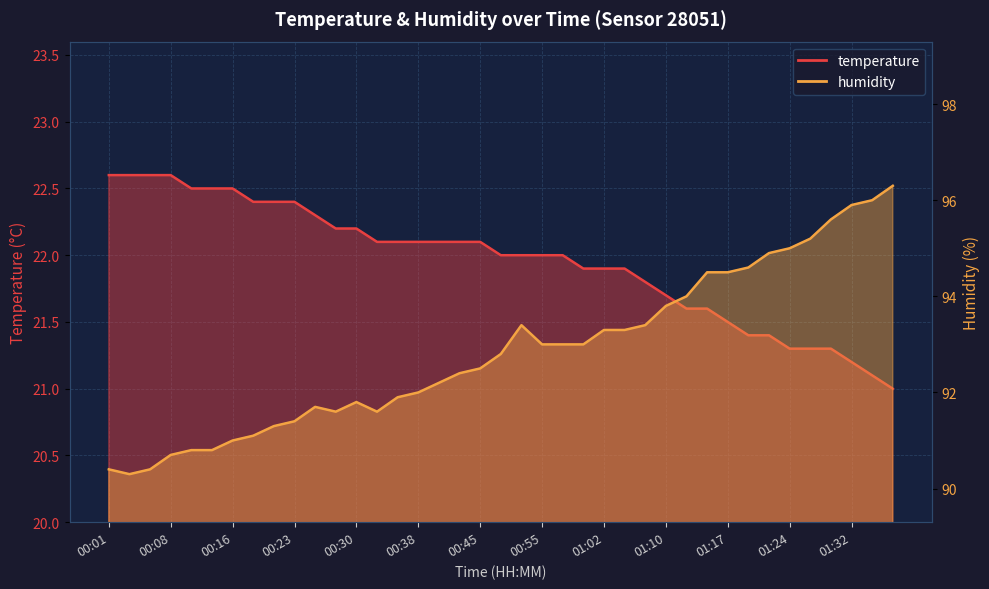

What is the label of the 17th point from the left?

00:40